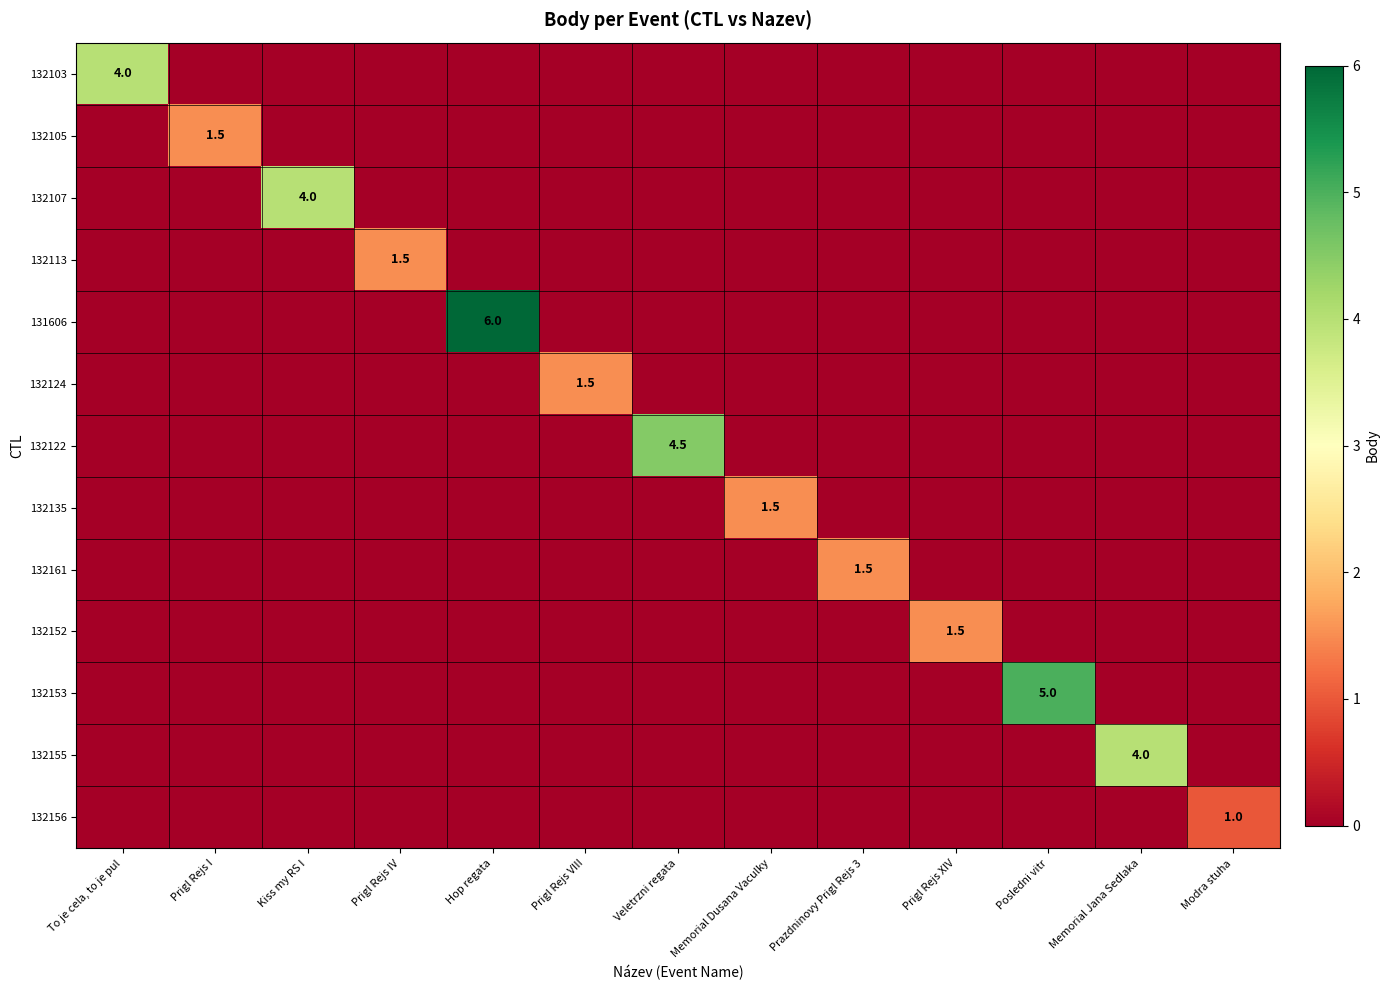

At which category is the sum across all series the highest?

Hop regata